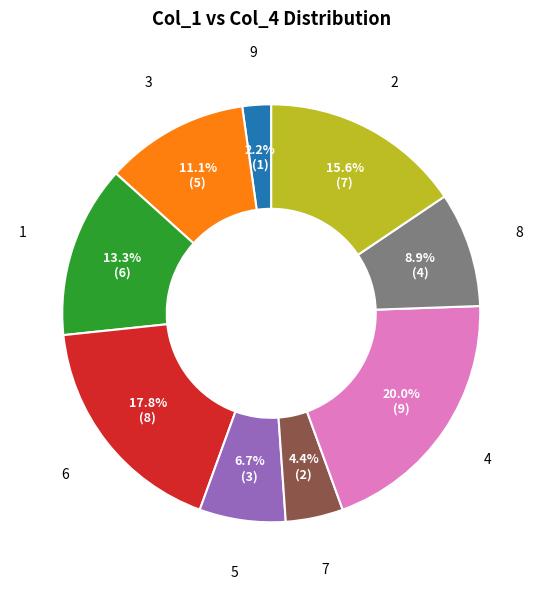

Is there any slice that represents more than half of the pie?

No